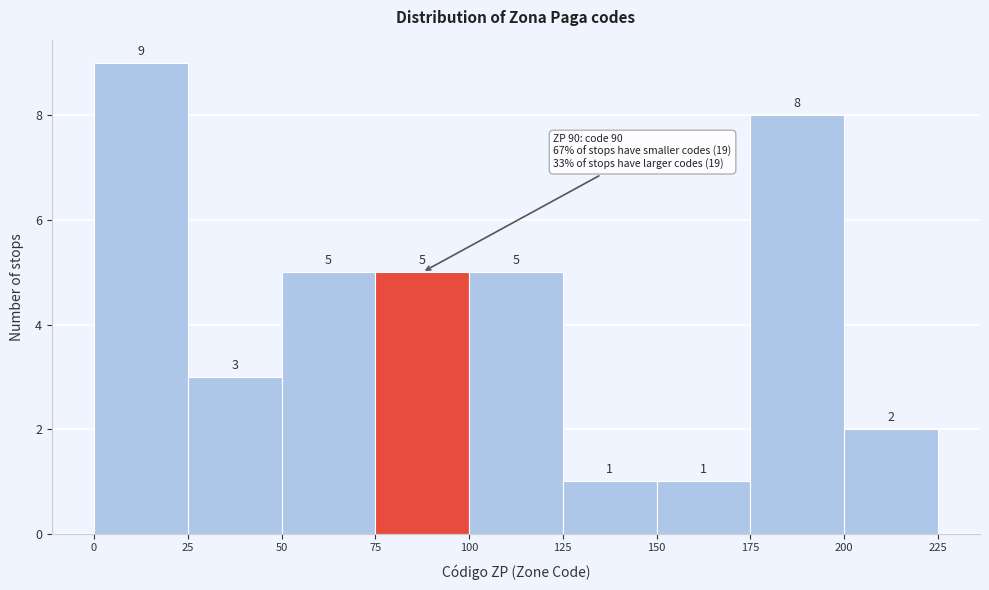

Over which range of the x-axis is the bar tallest?

0 to 25